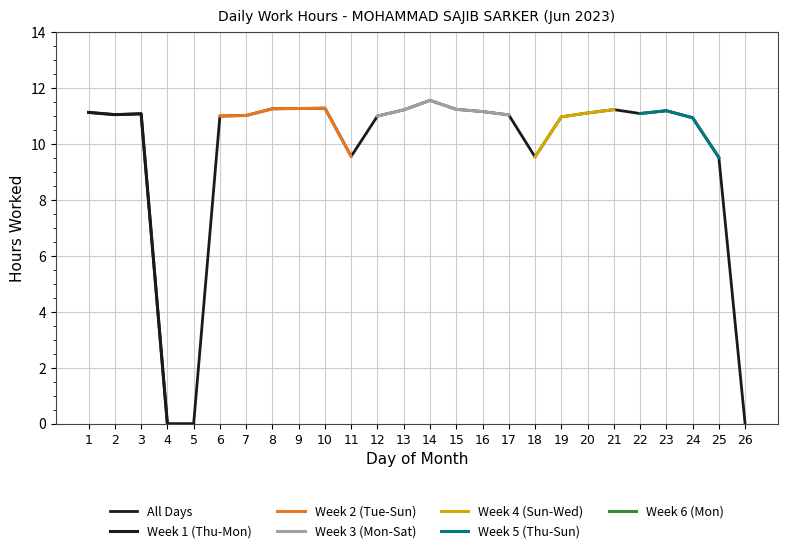

What is the change in value from 9 to 22?

-0.2